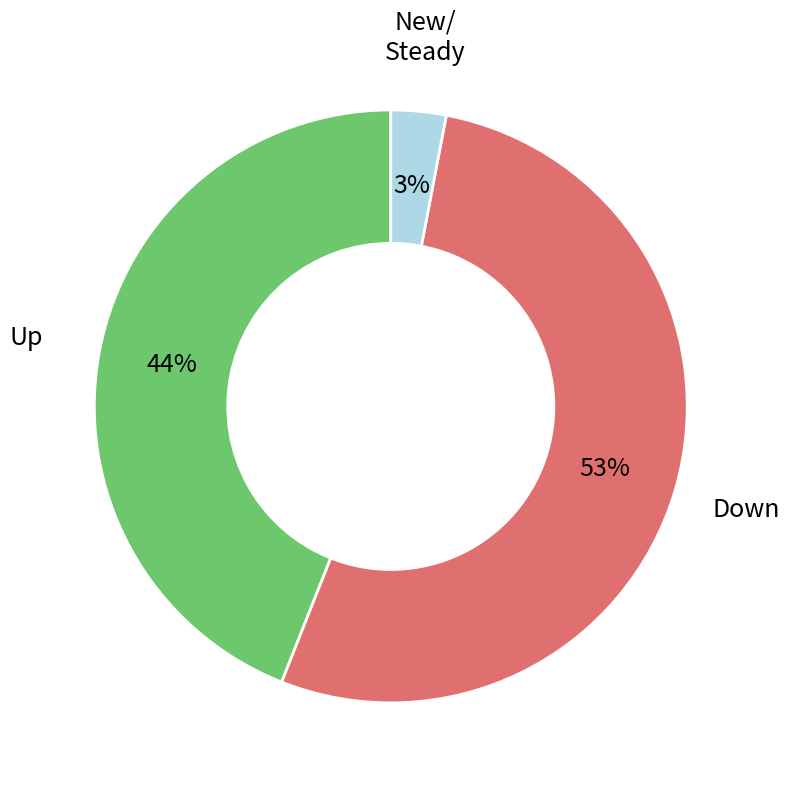

Is there a majority slice in this chart?

Yes